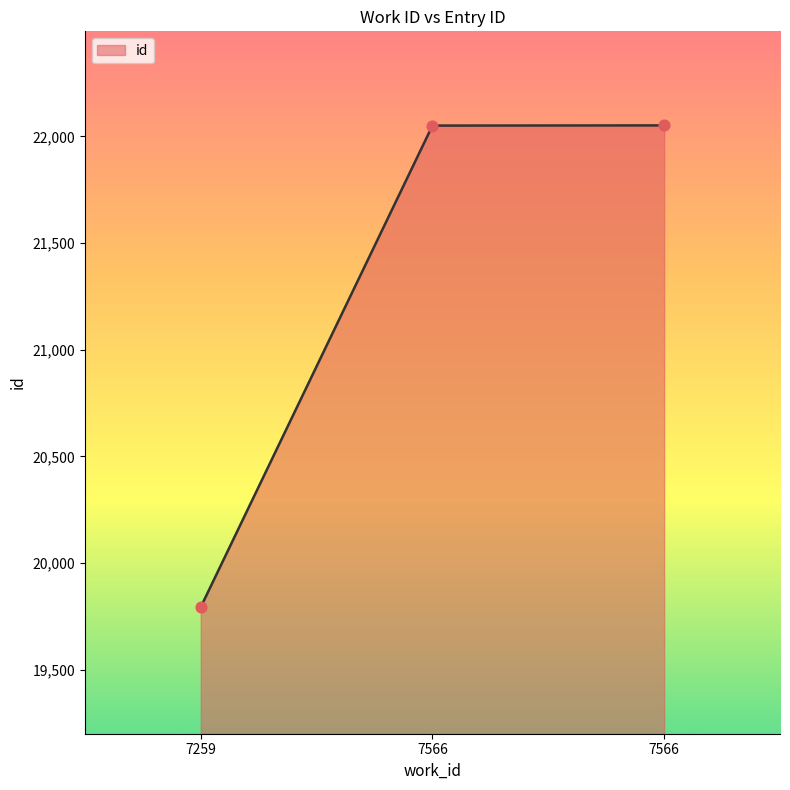

What is the change in value from 7259 to 7566?

+2258